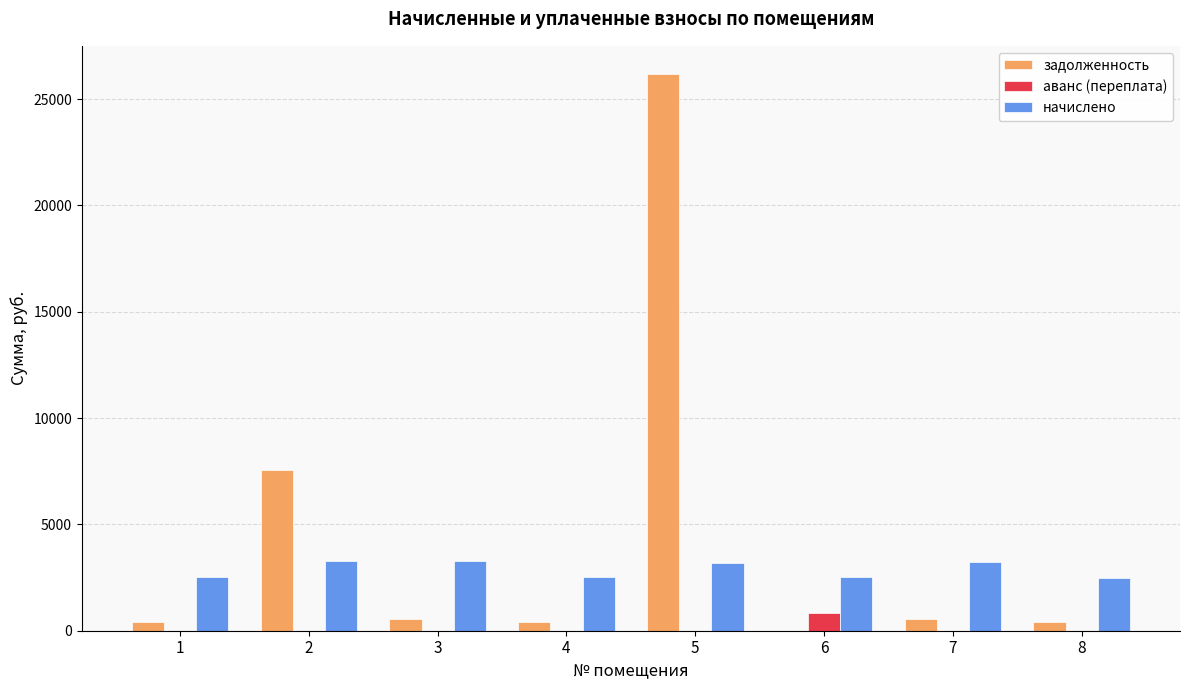

What is the maximum value shown in the chart?

26194.3